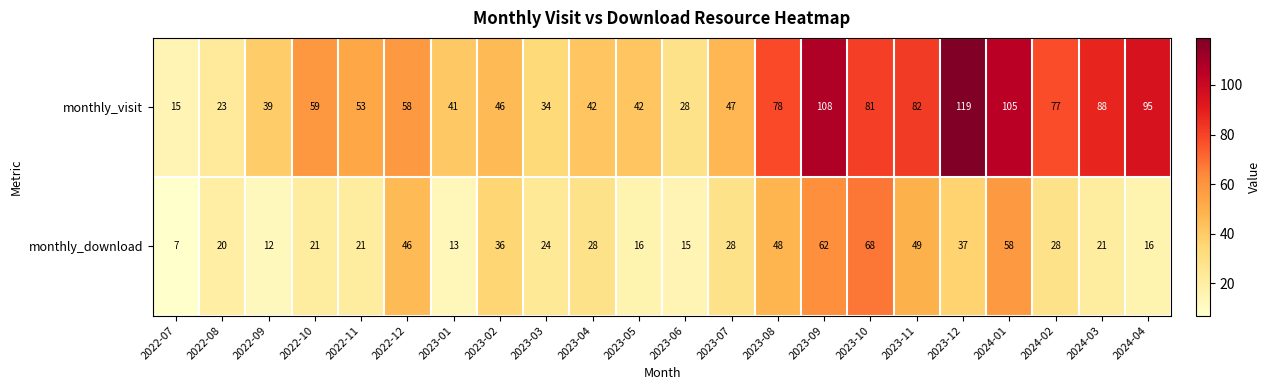

Between 2023-11 and 2024-01, which series saw the biggest shift?

monthly_visit